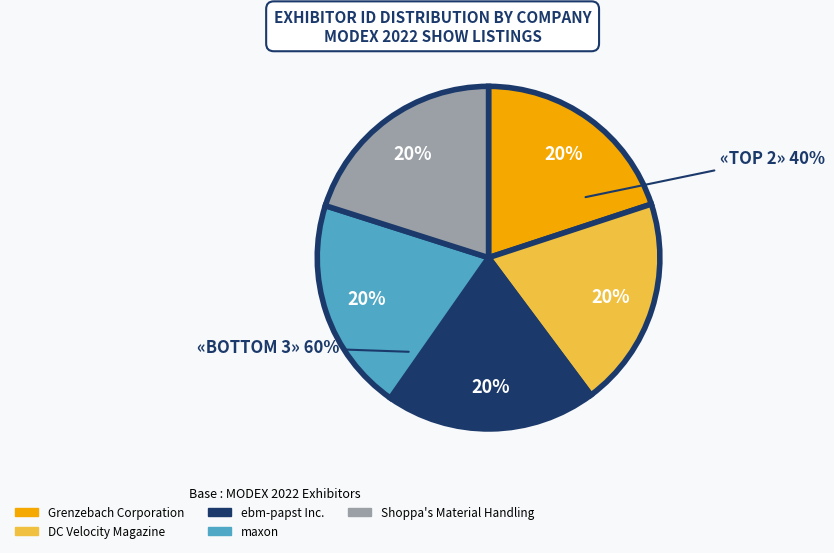

To the nearest percent, what is the average slice percentage?

20%